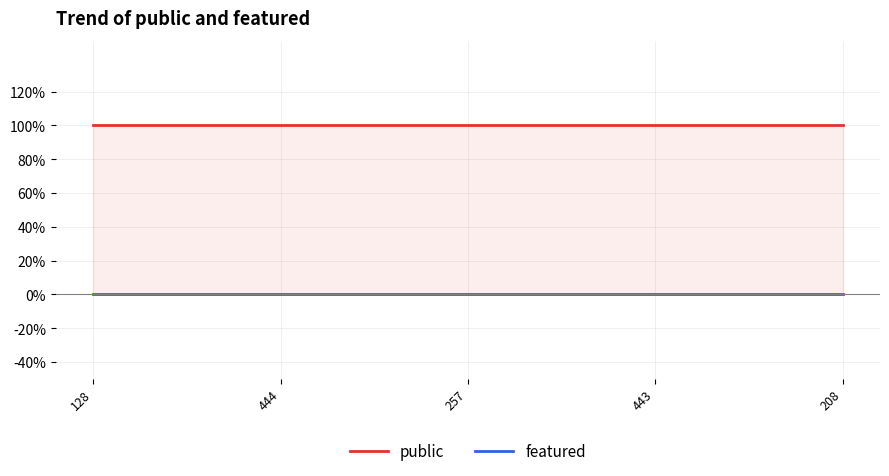

Reading right to left, extract all data points from this chart.

public: 1	1	1	1	1
featured: 0	0	0	0	0